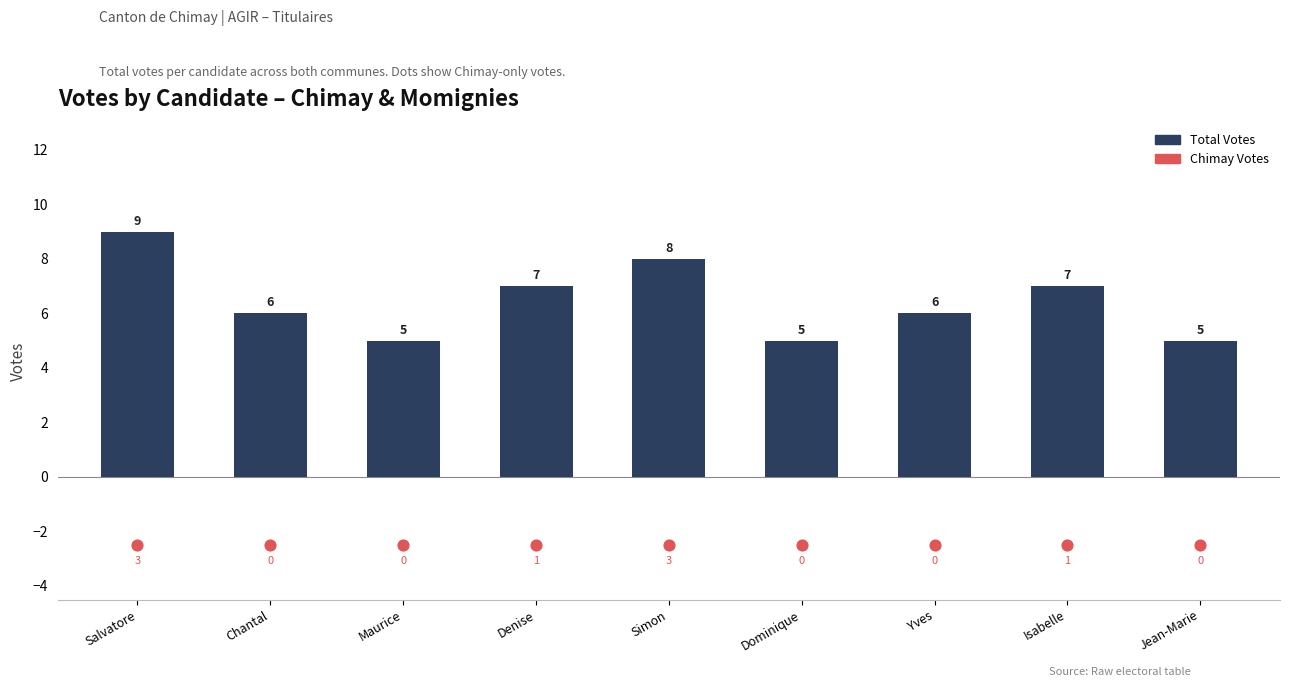

Which series has the largest Y range (max minus min)?

Total Votes